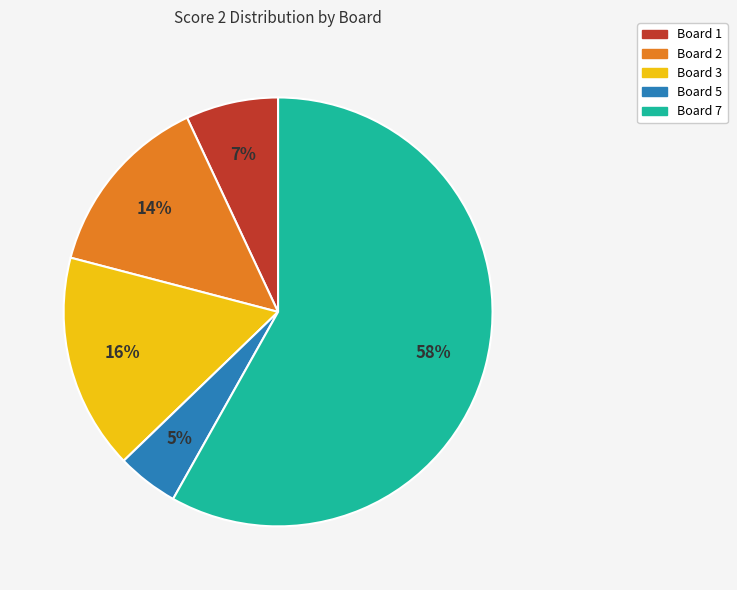

Is there a majority slice in this chart?

Yes